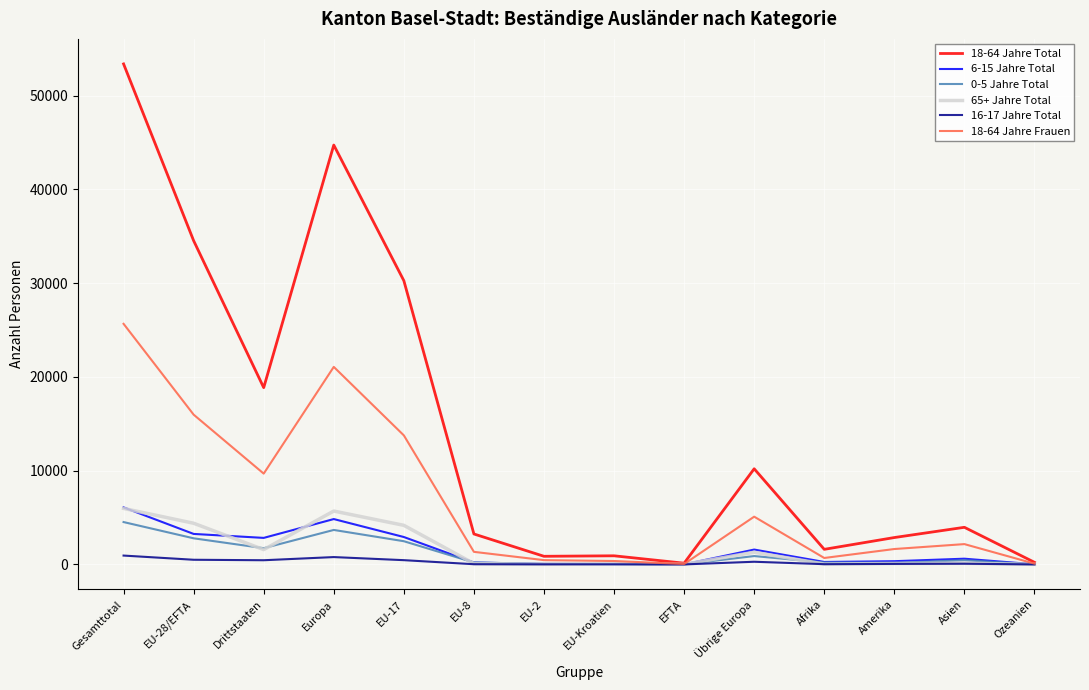

At which category is the sum across all series the highest?

Gesamttotal